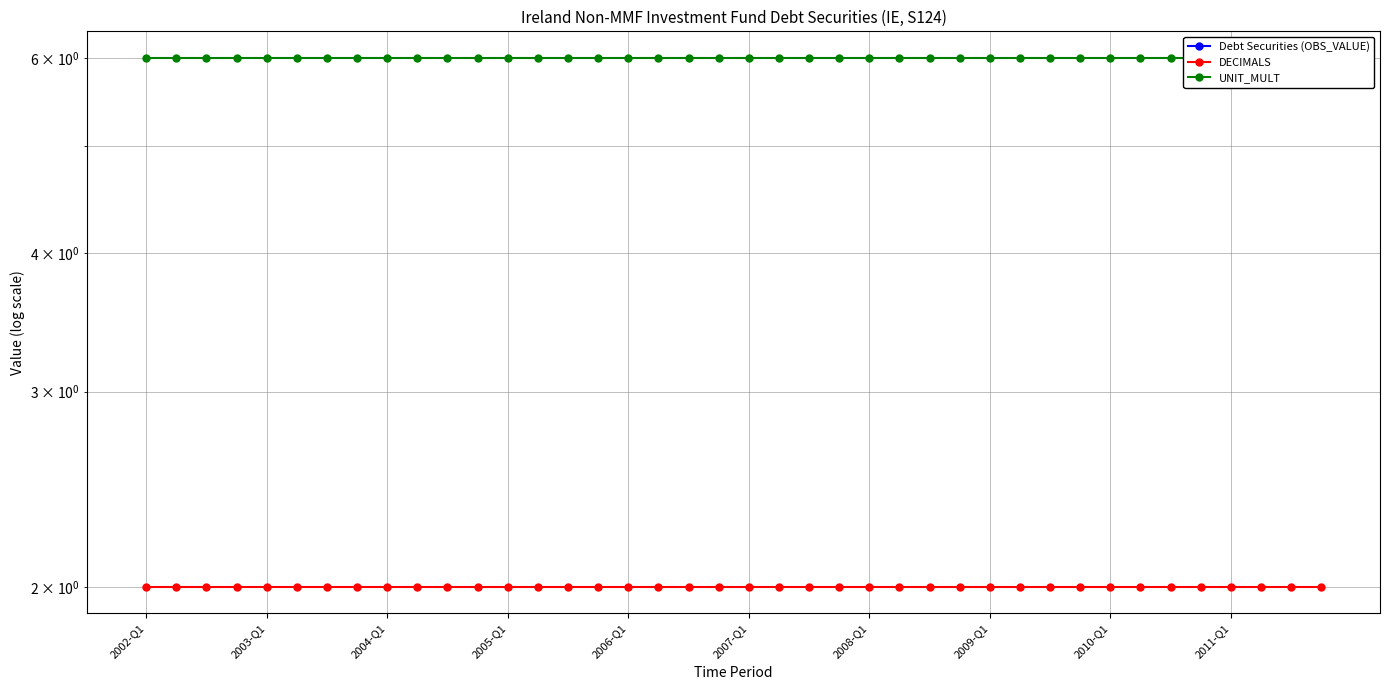

Rank the series at 15 from highest to lowest value.

UNIT_MULT, DECIMALS, Debt Securities (OBS_VALUE)